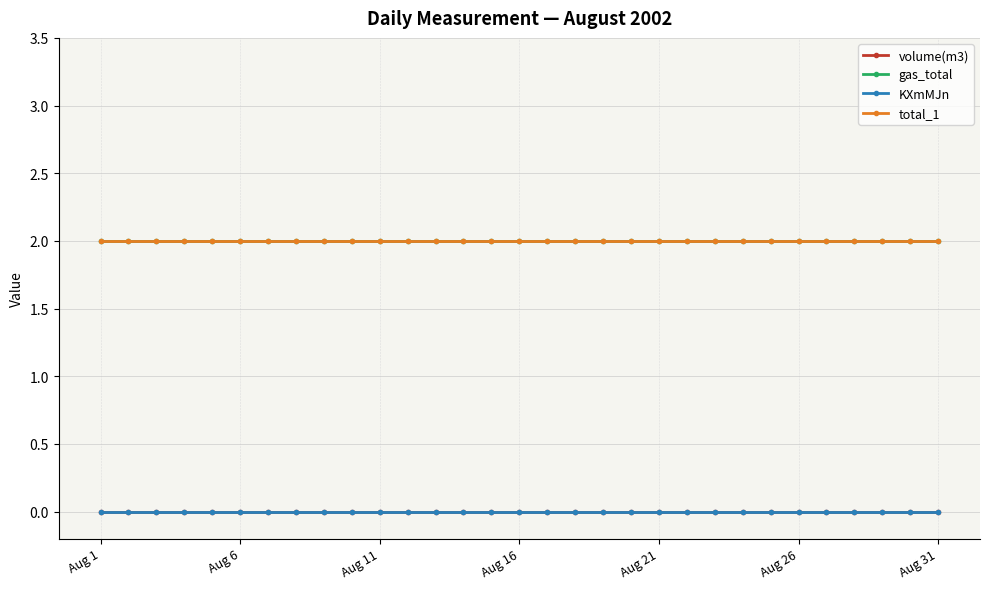

Reading right to left, list all the values displayed in this chart.

volume(m3): 0	0	0	0	0	0	0	0	0	0	0	0	0	0	0	0	0	0	0	0	0	0	0	0	0	0	0	0	0	0	0
gas_total: 2	2	2	2	2	2	2	2	2	2	2	2	2	2	2	2	2	2	2	2	2	2	2	2	2	2	2	2	2	2	2
KXmMJn: 0	0	0	0	0	0	0	0	0	0	0	0	0	0	0	0	0	0	0	0	0	0	0	0	0	0	0	0	0	0	0
total_1: 2	2	2	2	2	2	2	2	2	2	2	2	2	2	2	2	2	2	2	2	2	2	2	2	2	2	2	2	2	2	2